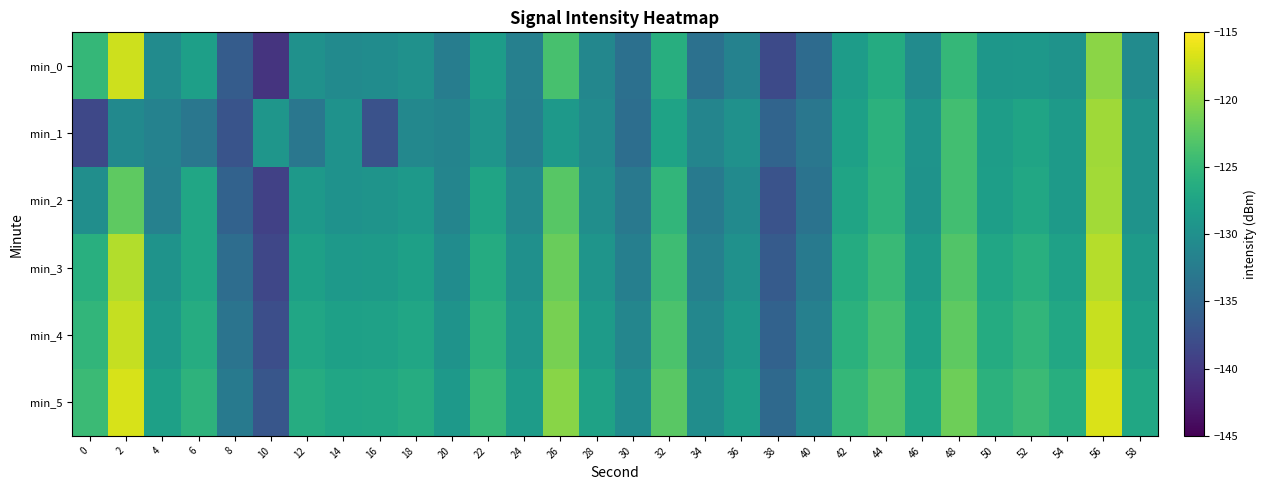

Which series has the largest range (max minus min)?

min_0